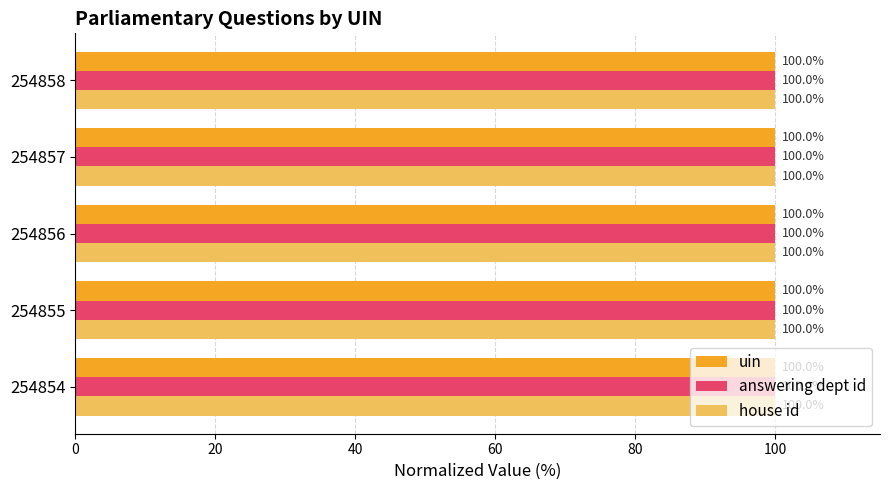

True or false: house id has a value of 59.0 at 254858.

False